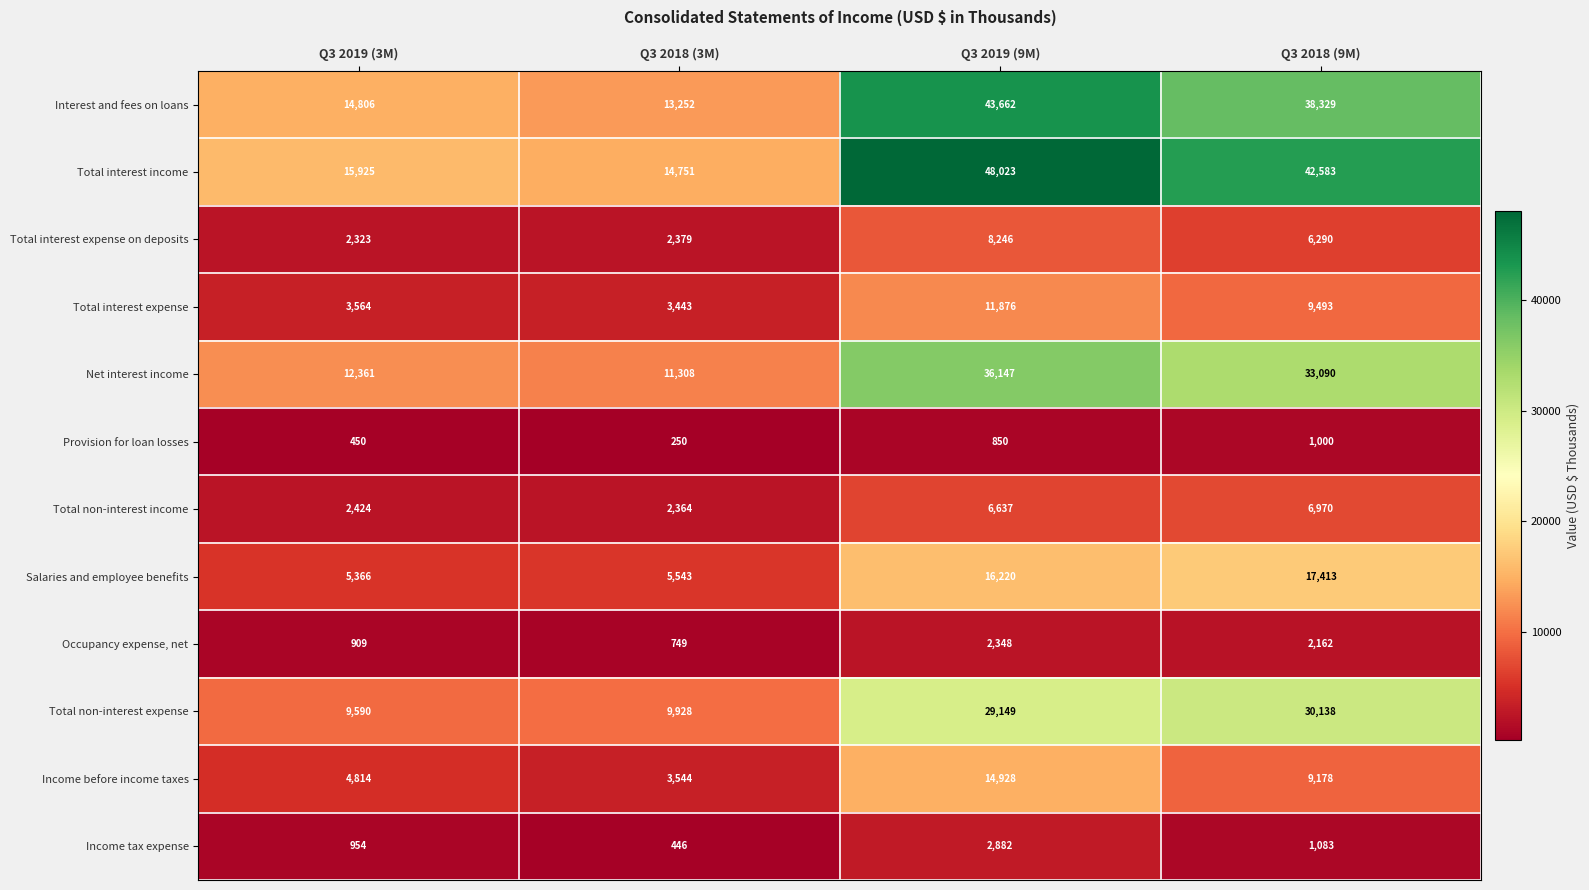

What is the sum of the Interest and fees on loans values at Q3 2019 (9M) and Q3 2019 (3M)?

58468